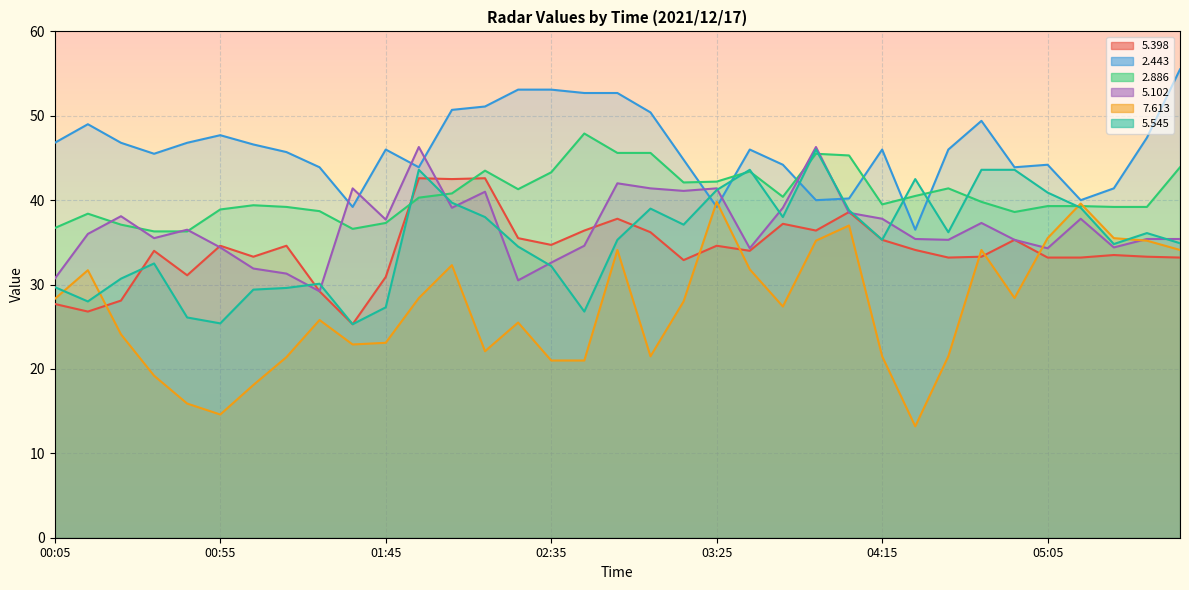

What is the spread (max minus min) of values at 01:45?

22.9